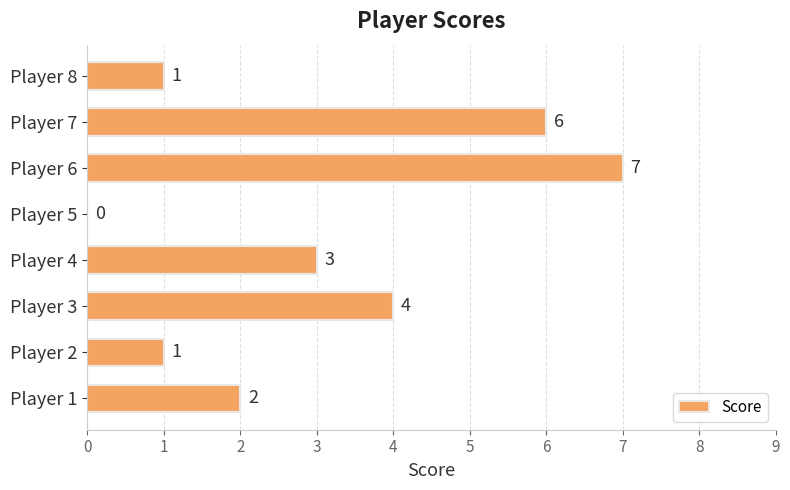

What is the average value?

3